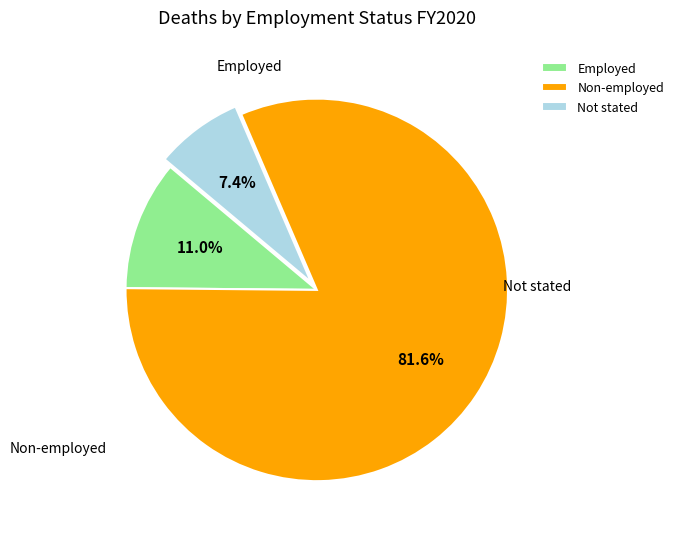

To the nearest percent, what is the average slice percentage?

33%